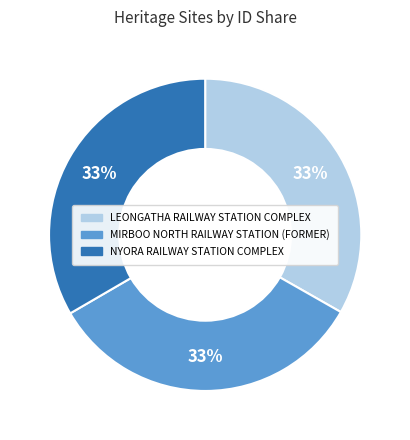

To the nearest percent, what percentage of the pie is MIRBOO NORTH RAILWAY STATION (FORMER)?

33%